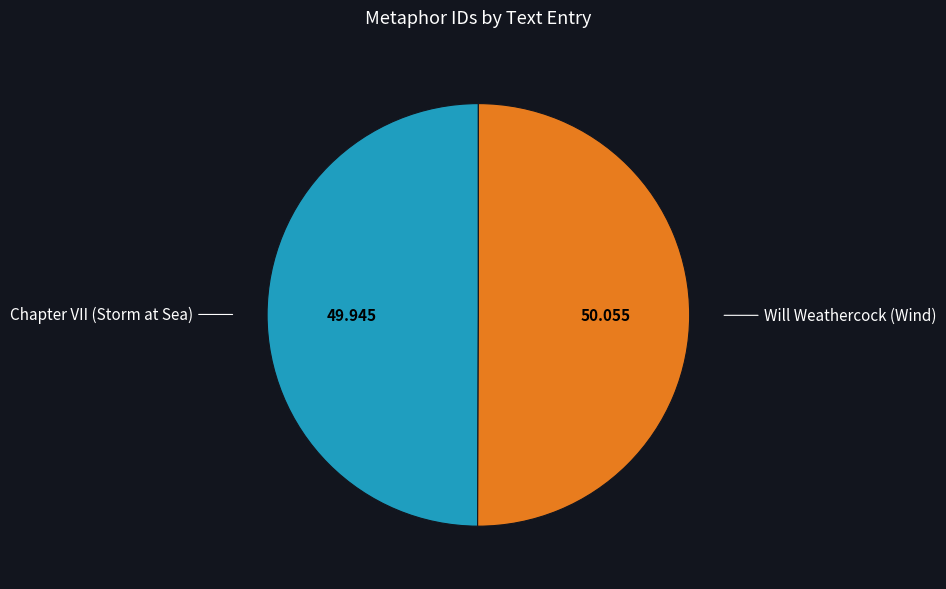

Approximately how many times larger is the value at Will Weathercock (Wind) compared to Chapter VII (Storm at Sea)?

1.0